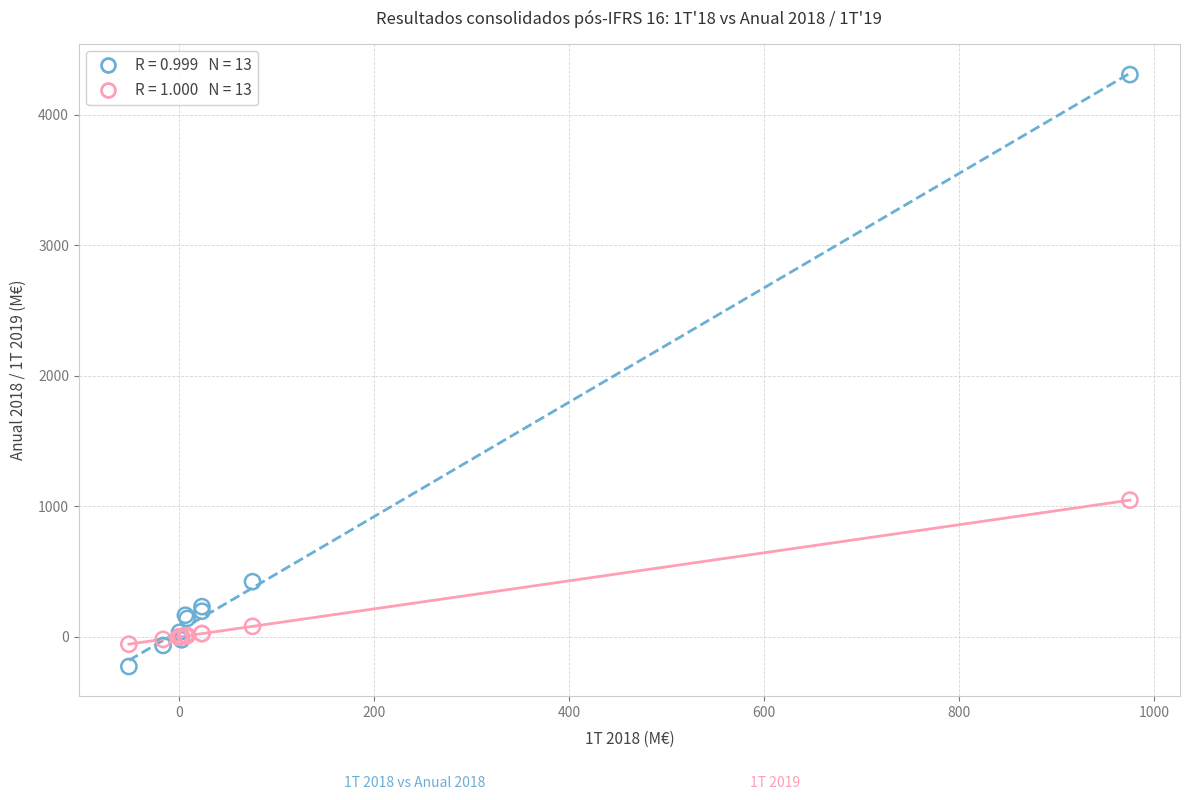

Across all series, what Y value is closest to 2040?

1047.8